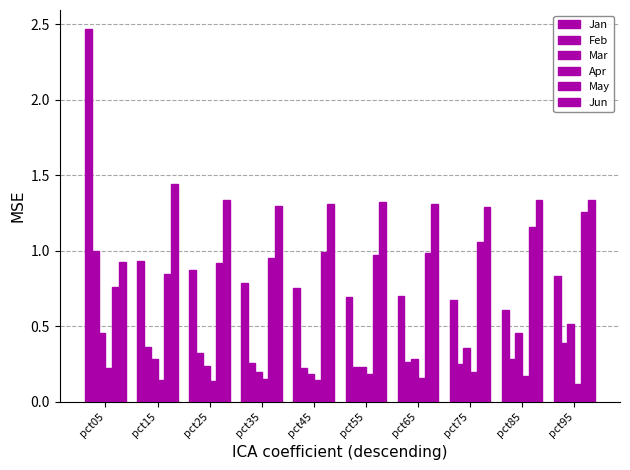

At which category does the chart reach its peak across all series?

pct05